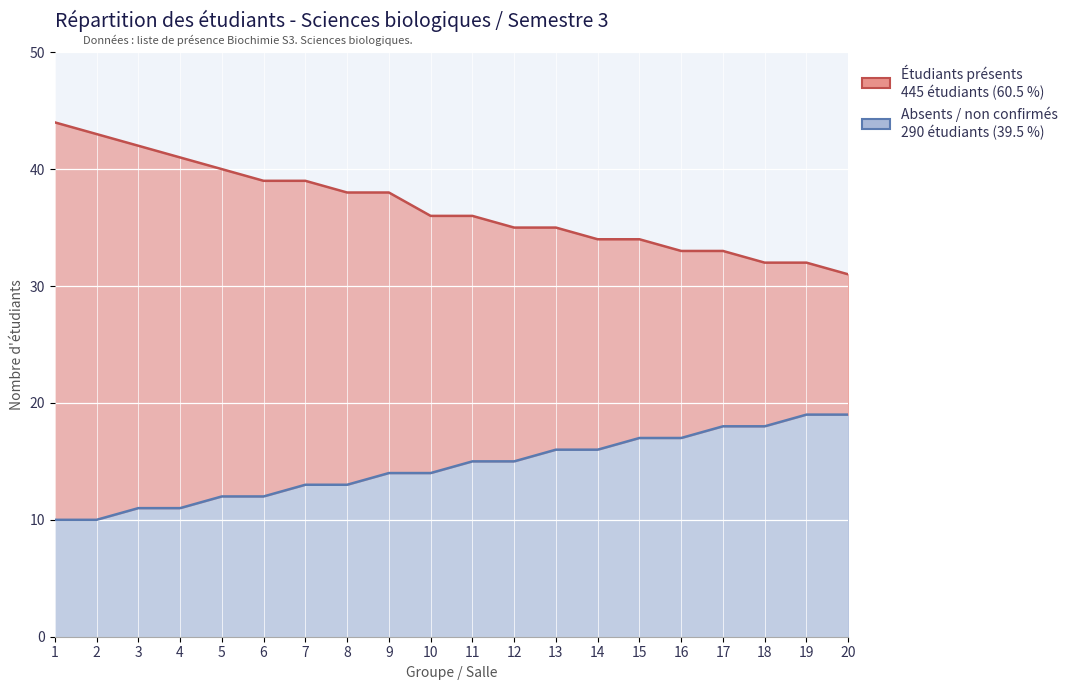

How many values in the Étudiants présents series are below 36?

9